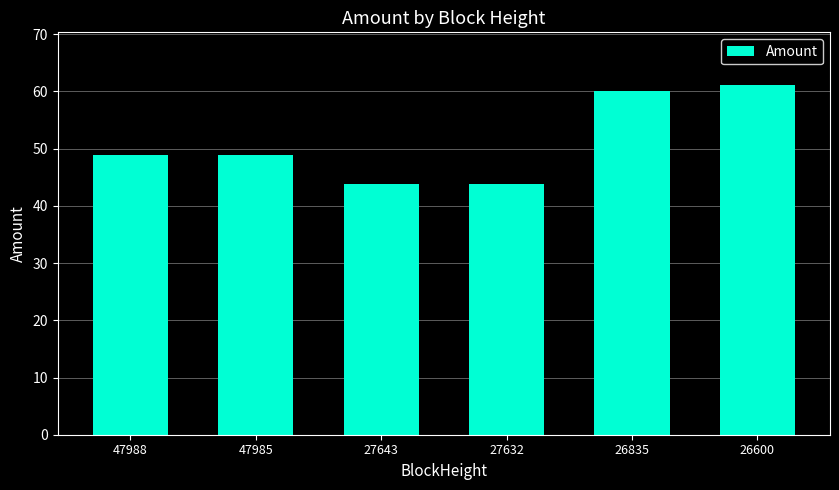

Approximately how many times larger is the value at 47988 compared to 26835?

0.8